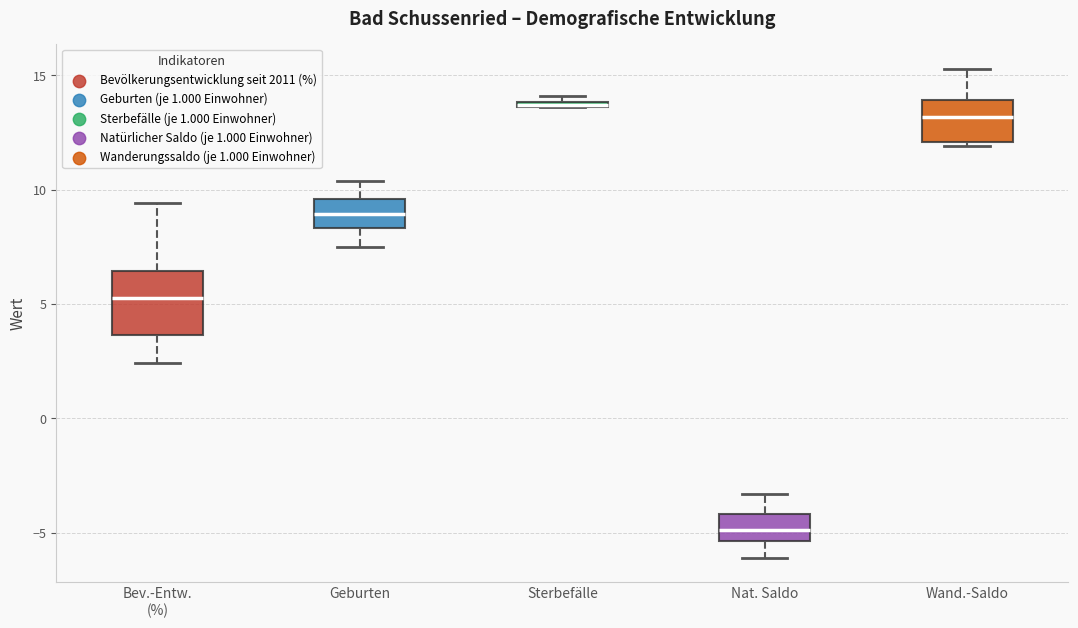

Comparing the boxes themselves (not the whiskers), which one is the tallest?

Bev.-Entw. (%)